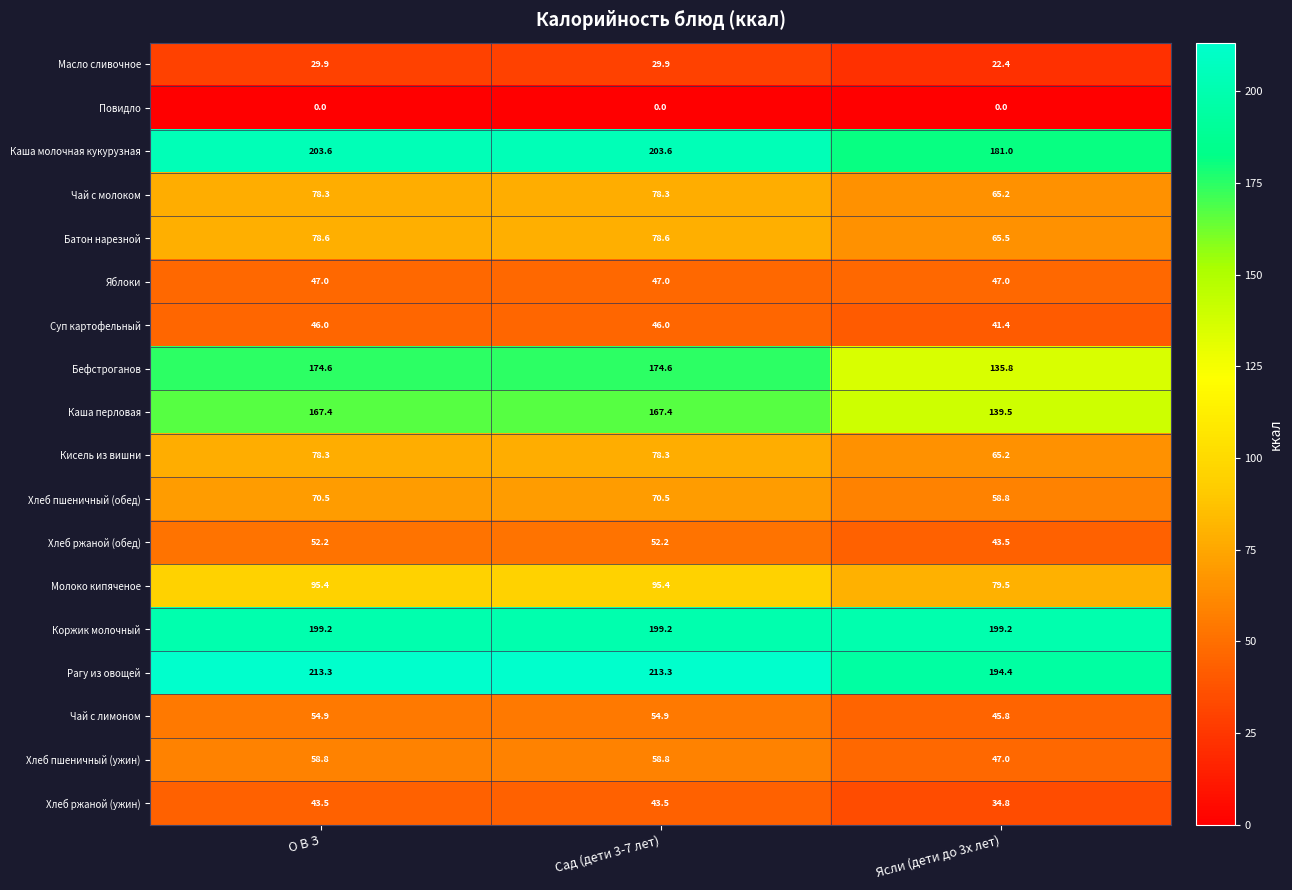

What is the maximum value shown in the chart?

213.3